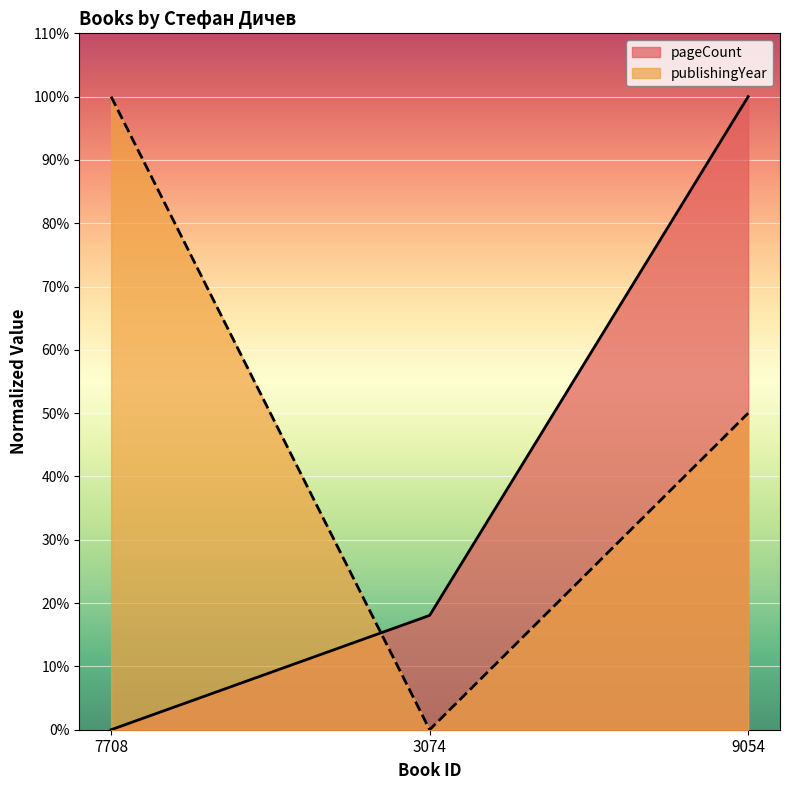

Which series has the largest total across all categories?

publishingYear